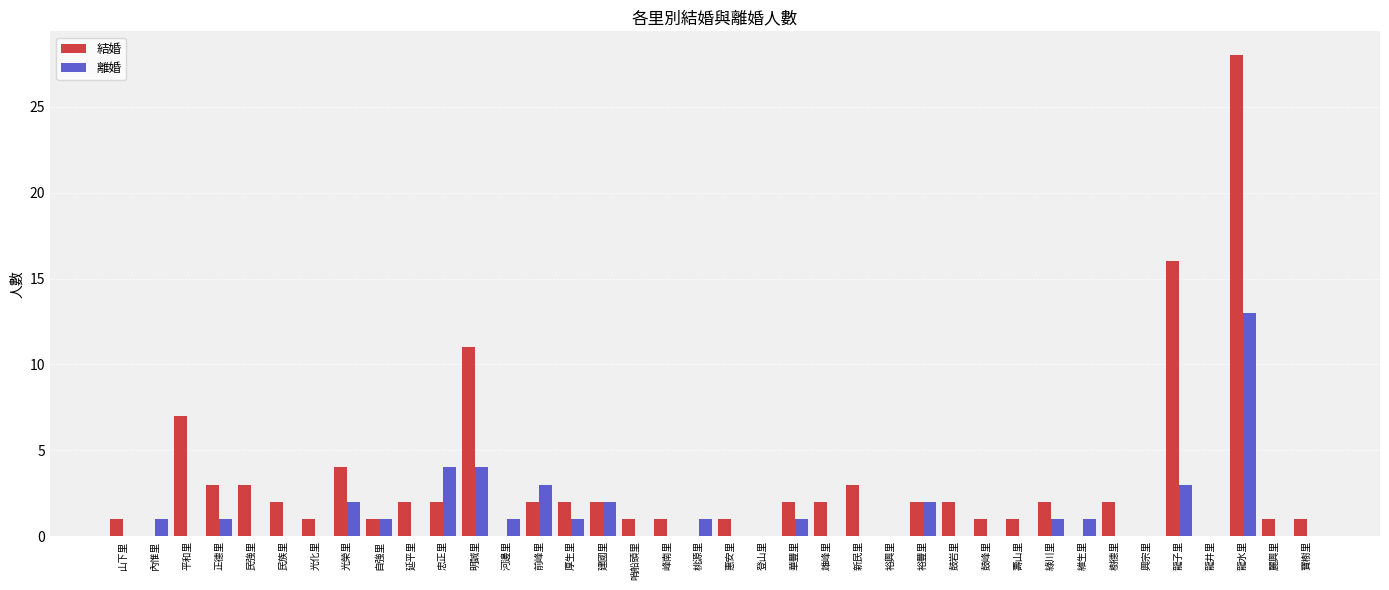

What are all the series names shown in the legend?

結婚, 離婚